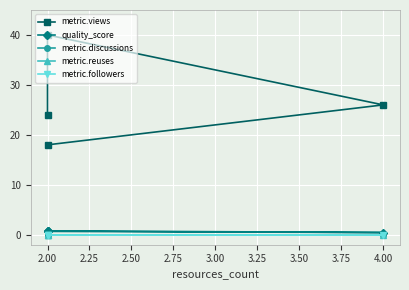

Between 1.75 and 2.50, which series saw the biggest shift?

metric.views